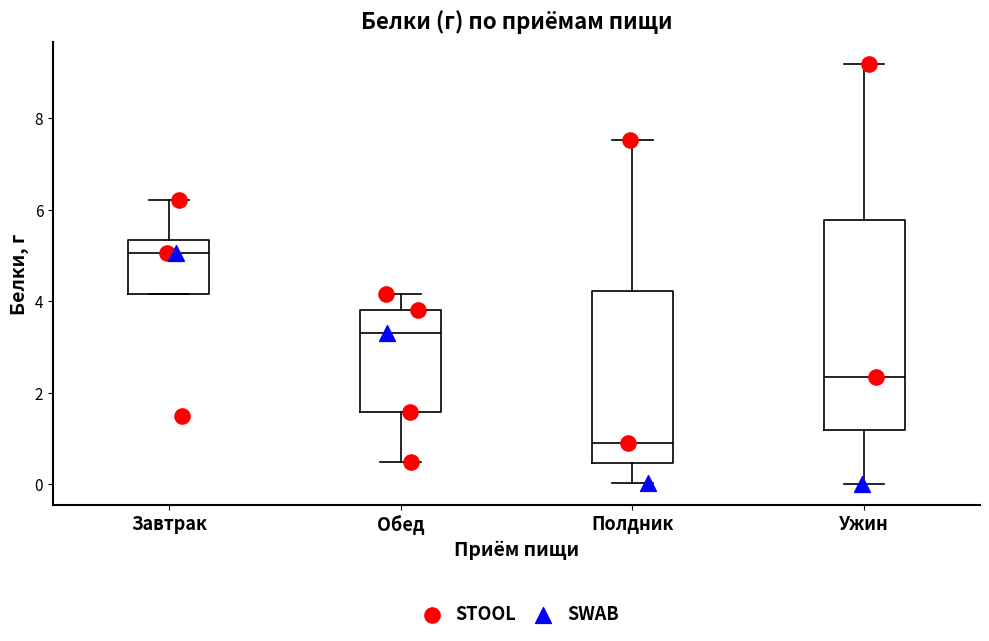

Reading left to right, read every box against the y-axis: the position of its median line, the range the box covers, and the ends of its whiskers. The values are not printed on the chart, so give them approximately, as read against the axis.

Завтрак: median 5.0, box 4.2 to 5.4, whiskers 4.2 to 6.2
Обед: median 3.4, box 1.6 to 3.8, whiskers 0.4 to 4.2
Полдник: median 1.0, box 0.4 to 4.2, whiskers 0.0 to 7.6
Ужин: median 2.4, box 1.2 to 5.8, whiskers 0.0 to 9.2